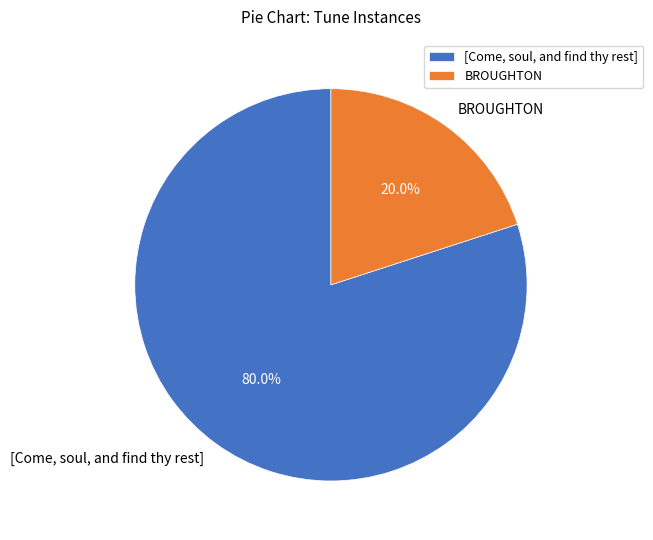

Does [Come, soul, and find thy rest] represent more than half of the total?

Yes